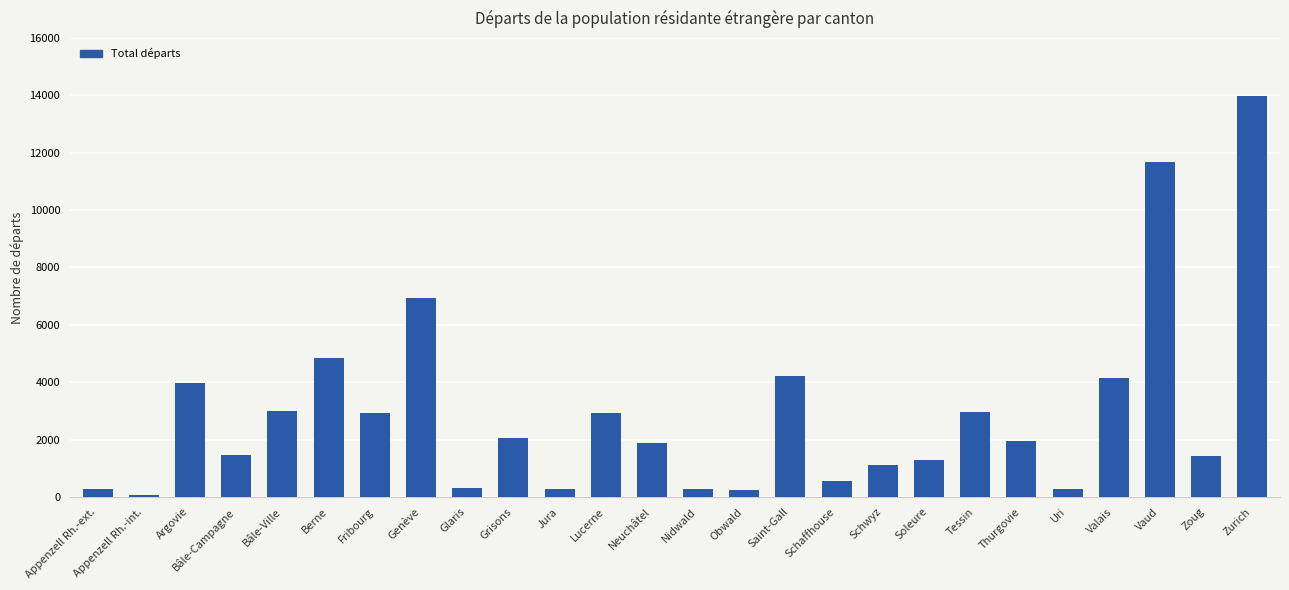

Is it true that the value at Thurgovie is 1962?

True